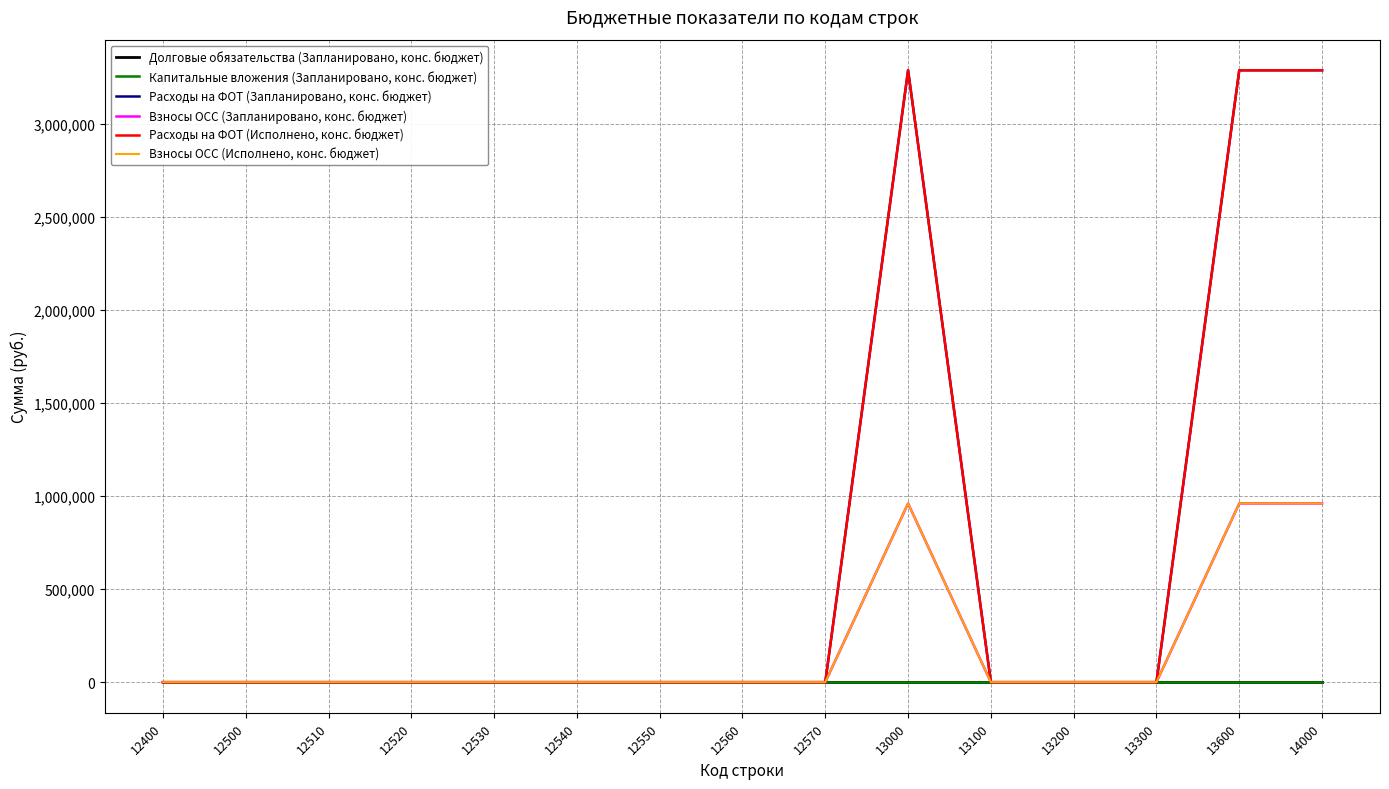

Is this an area chart (filled region under the line)?

No